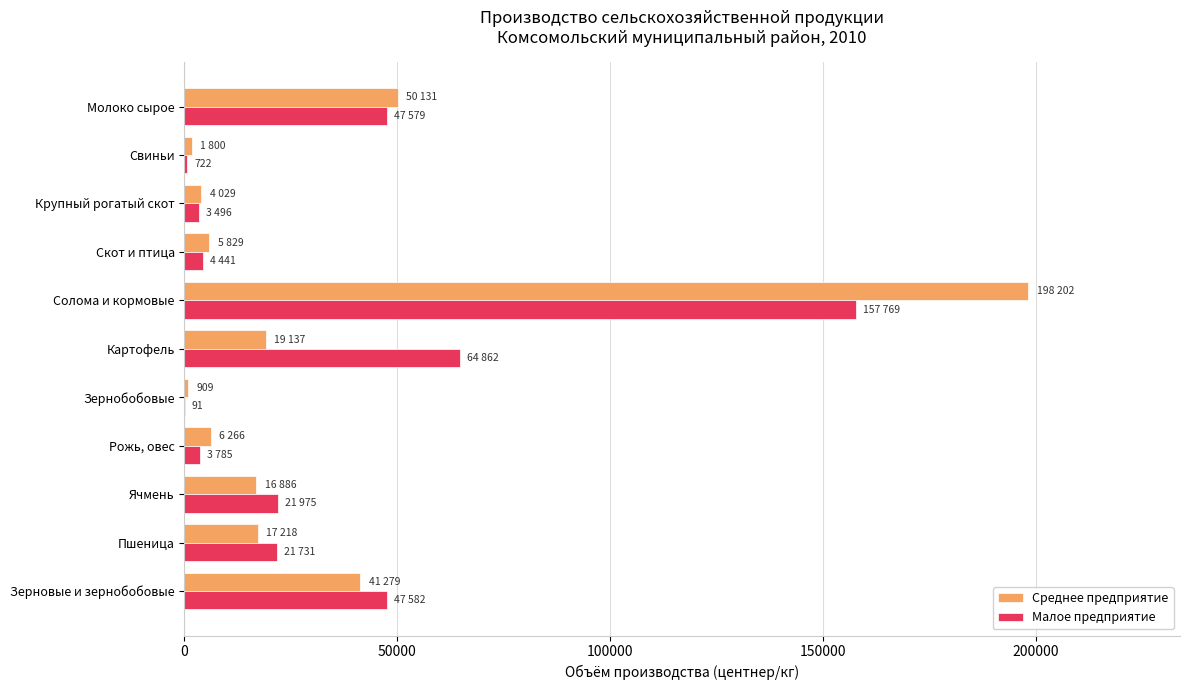

What is the sum of all Малое предприятие values?

374033